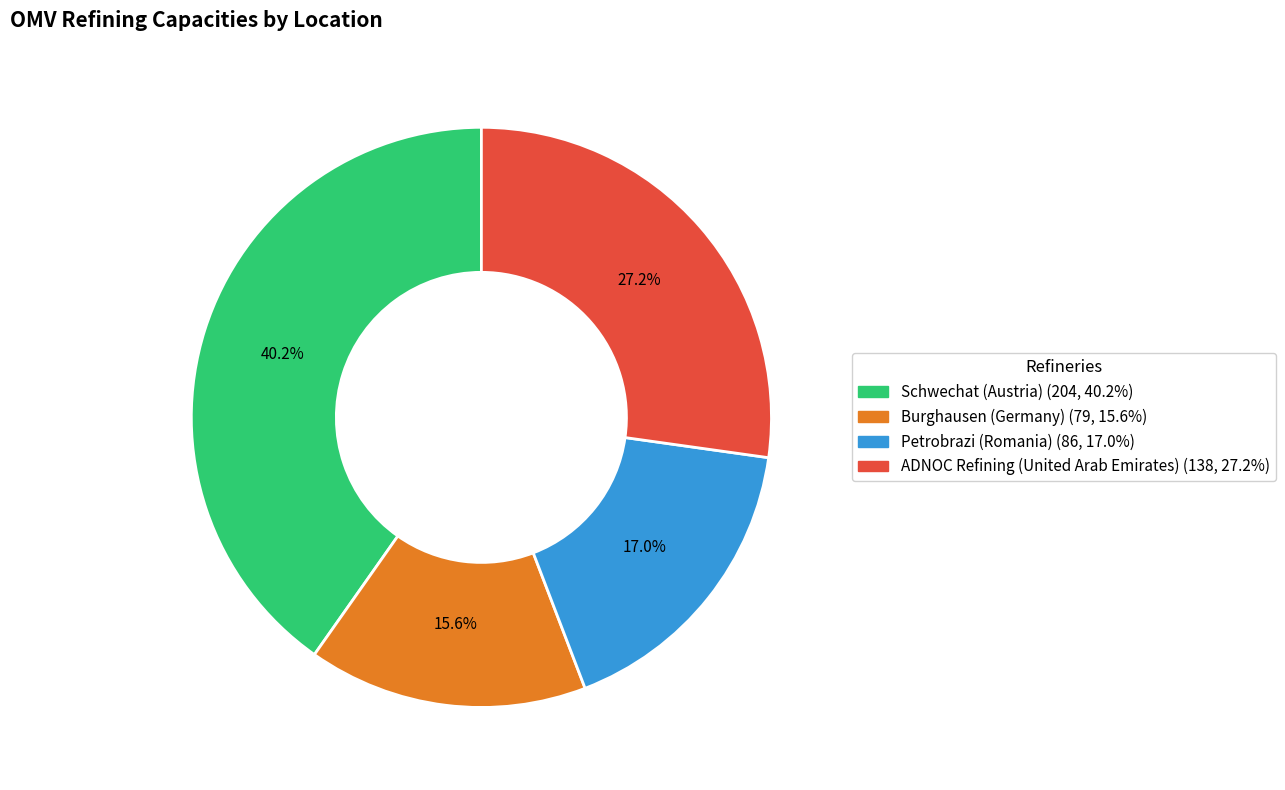

What is the smallest slice in the pie chart?

Burghausen (Germany)